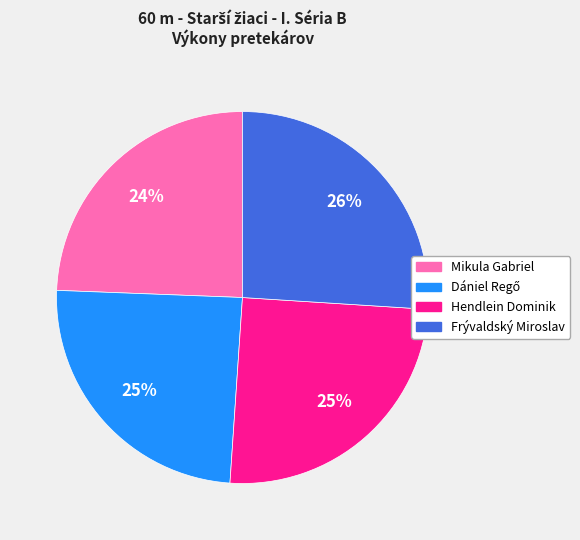

To the nearest percent, what is the combined percentage of Mikula Gabriel and Frývaldský Miroslav?

50%